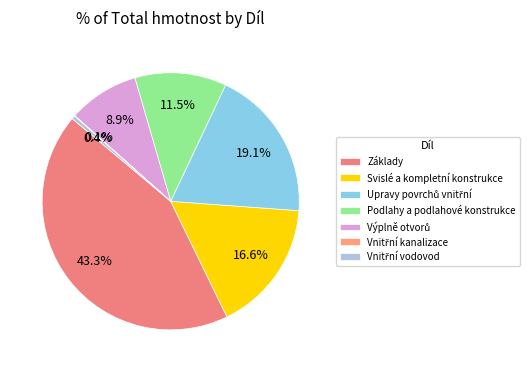

What is the largest slice in the pie chart?

Základy